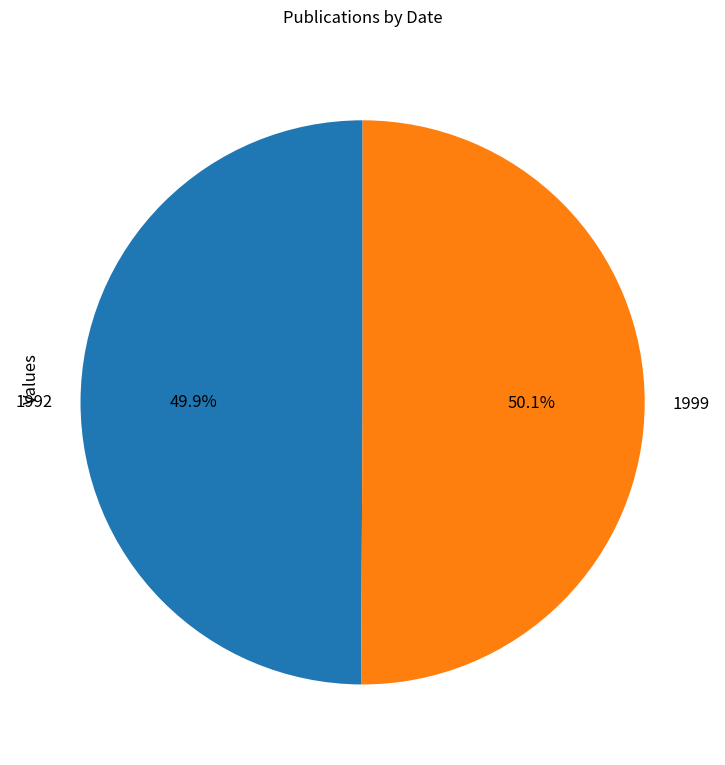

To the nearest percent, what percentage of the pie is 1999?

50%